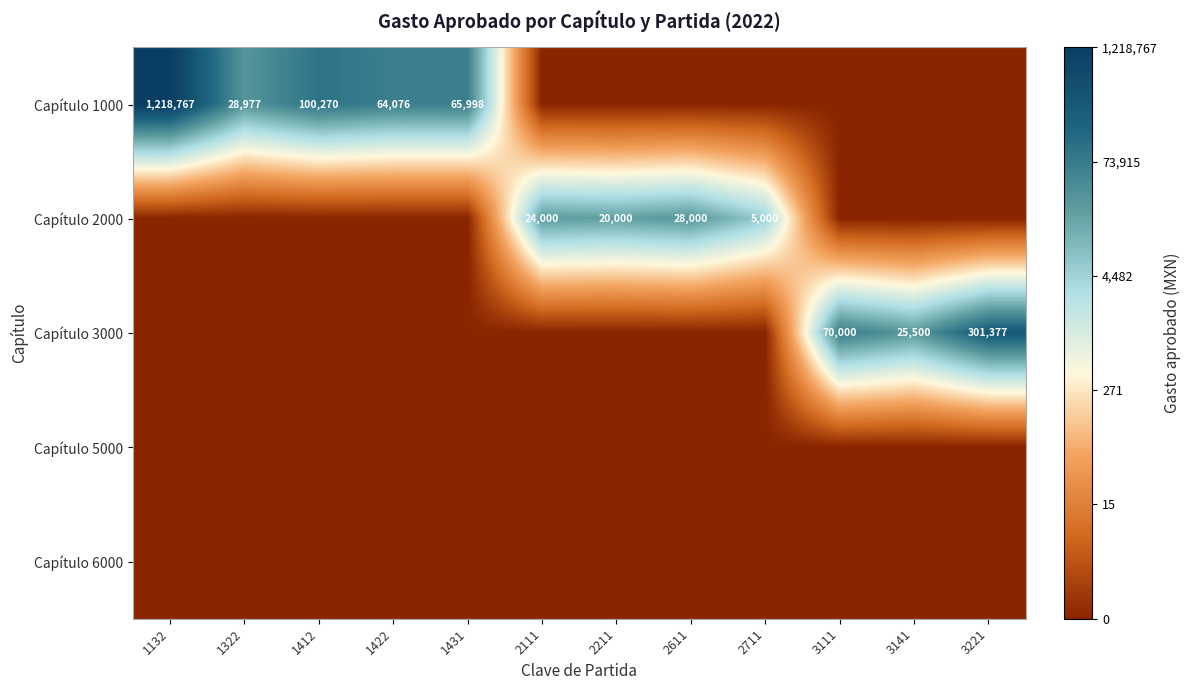

True or false: Capítulo 3000 has a value of 70000 at 3111.

True